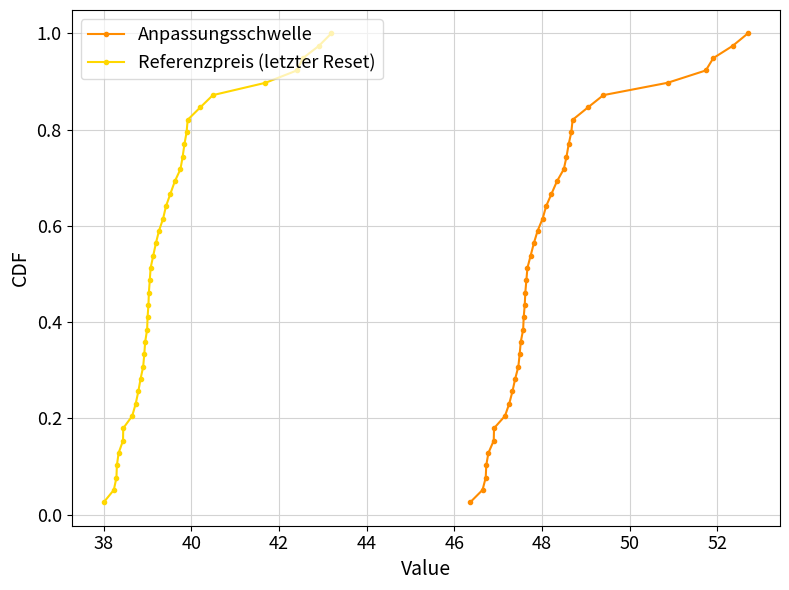

True or false: Anpassungsschwelle has more than 1 interior local peaks.

False